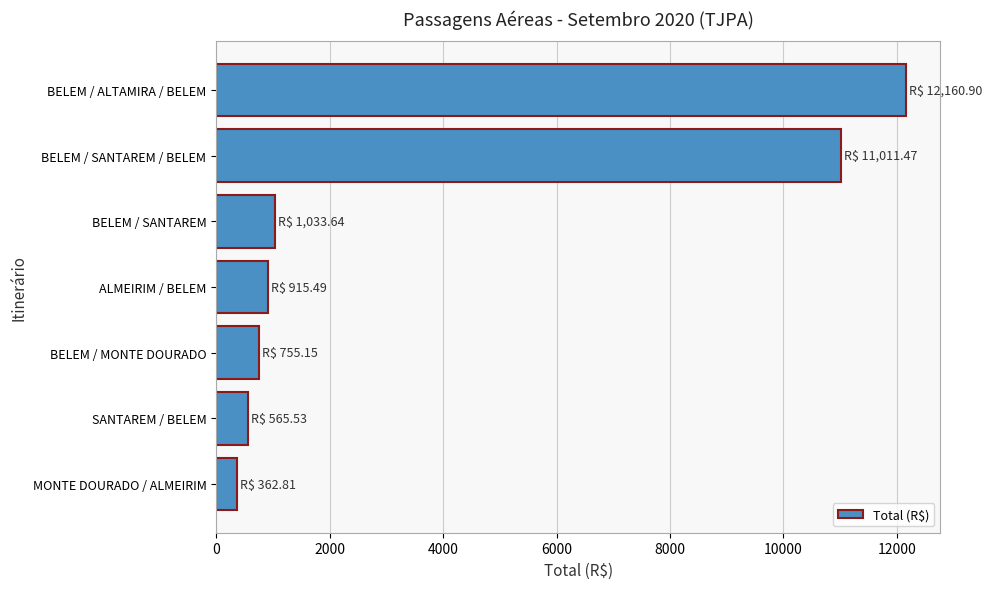

Are the bars horizontal?

Yes